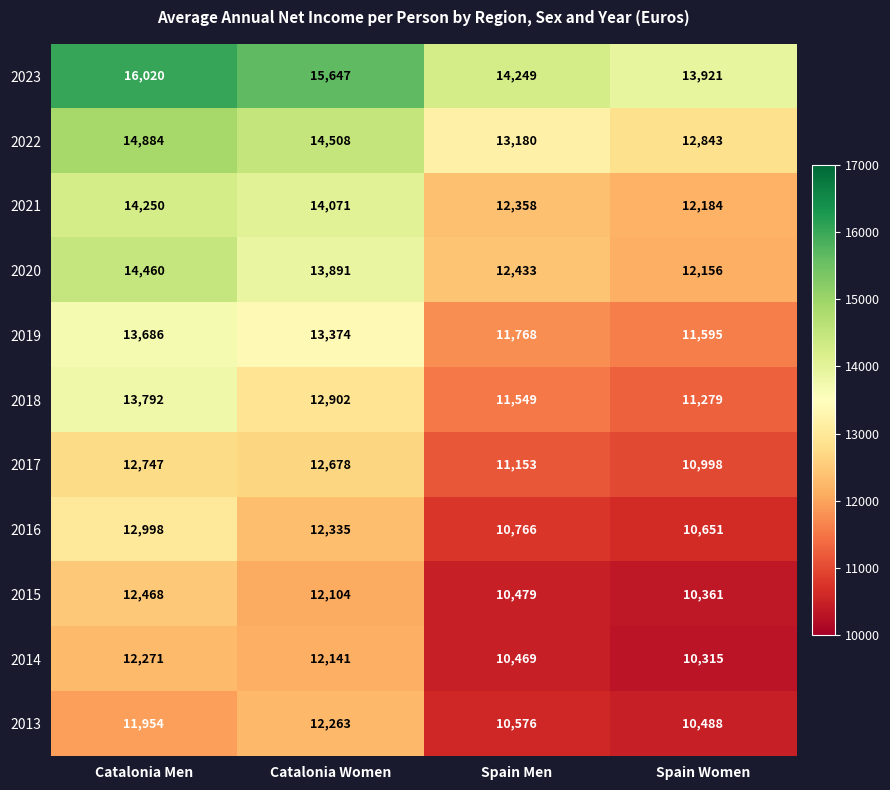

Where is 2018 nearest to the value 12535?

Catalonia Women